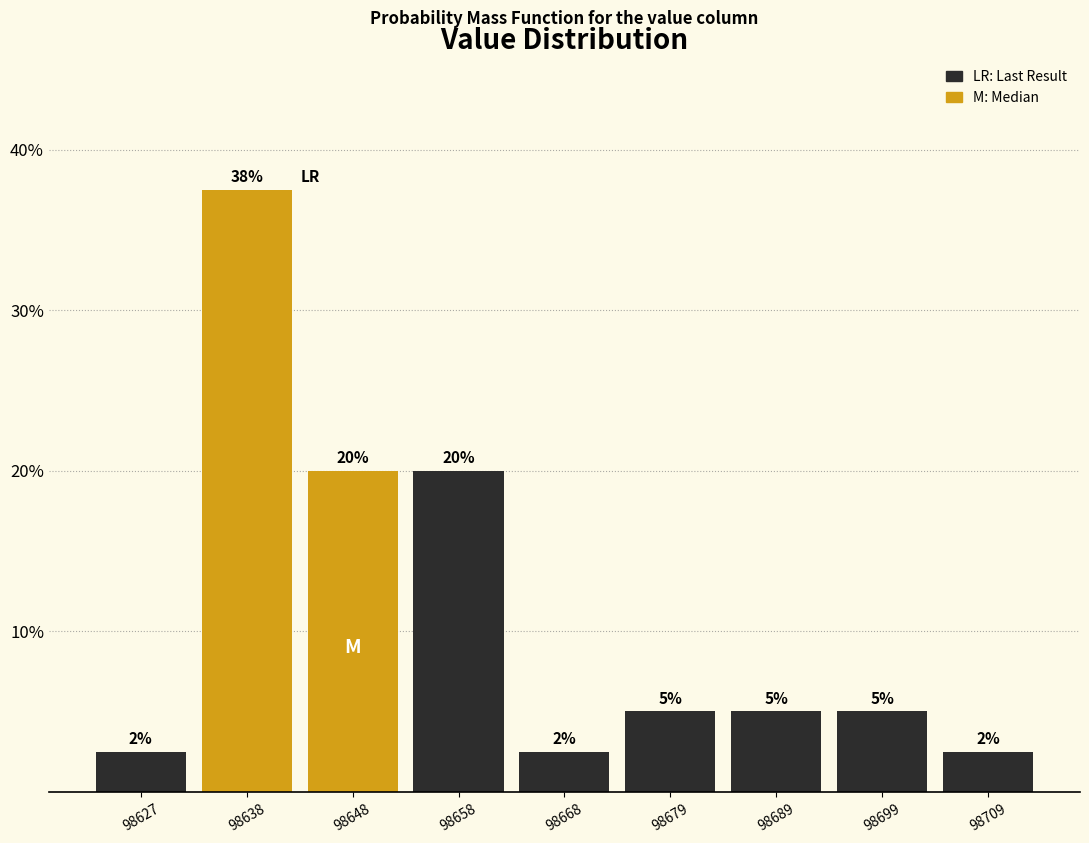

Which range on the x-axis has the tallest bar?

98632 to 98642